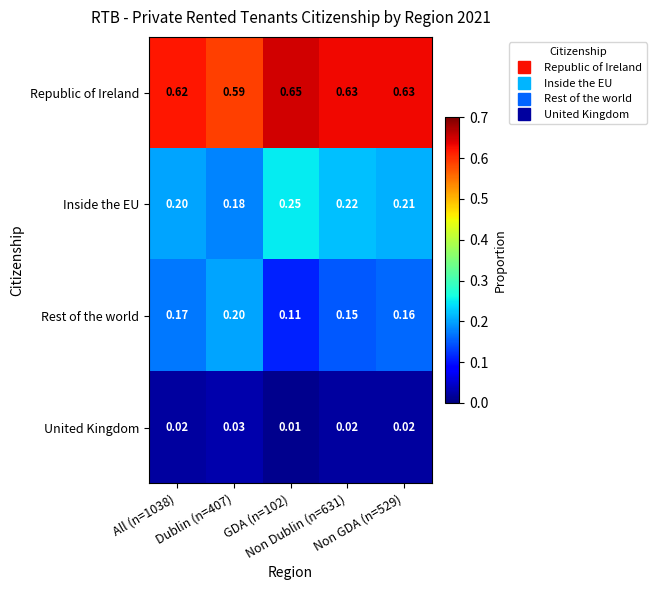

Which series has the largest range (max minus min)?

Rest of the world